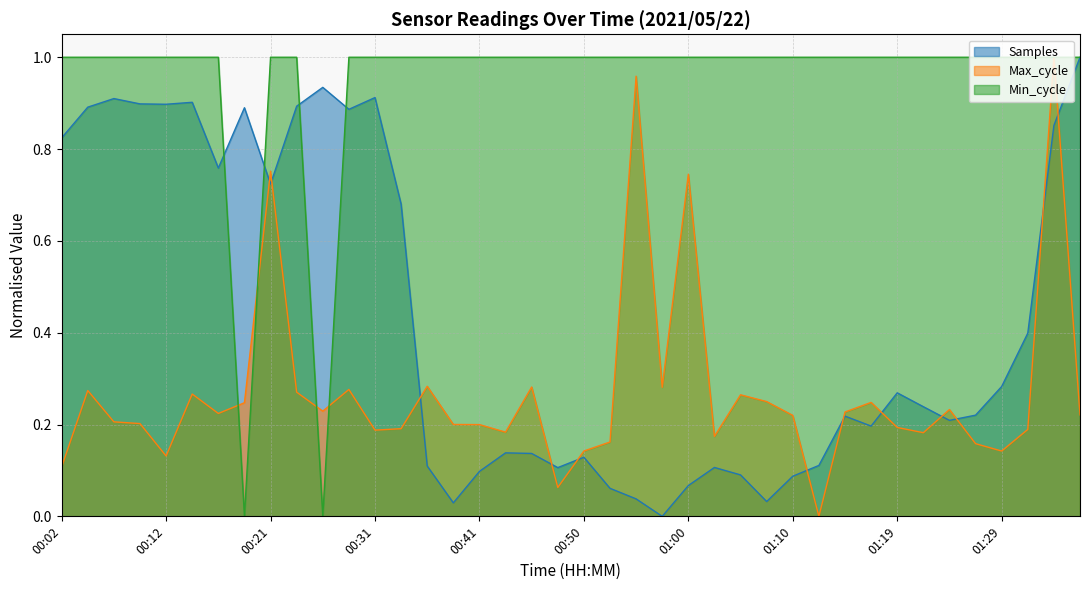

What is the value of the Samples point at the 14th from the left?

0.7